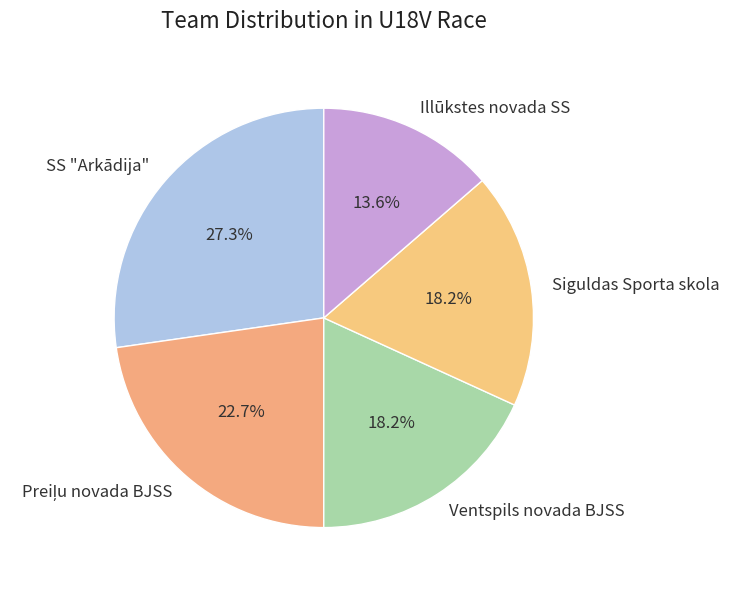

To the nearest percent, what is the average slice percentage?

20%